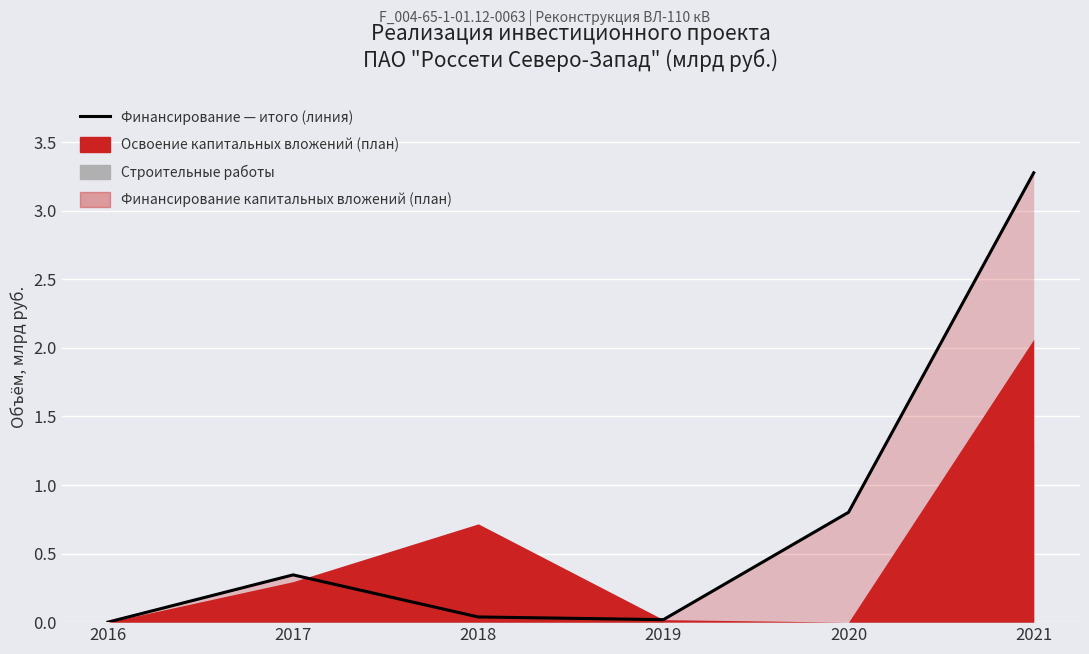

List the labels in order of value, smallest first.

2016, 2019, 2018, 2017, 2020, 2021